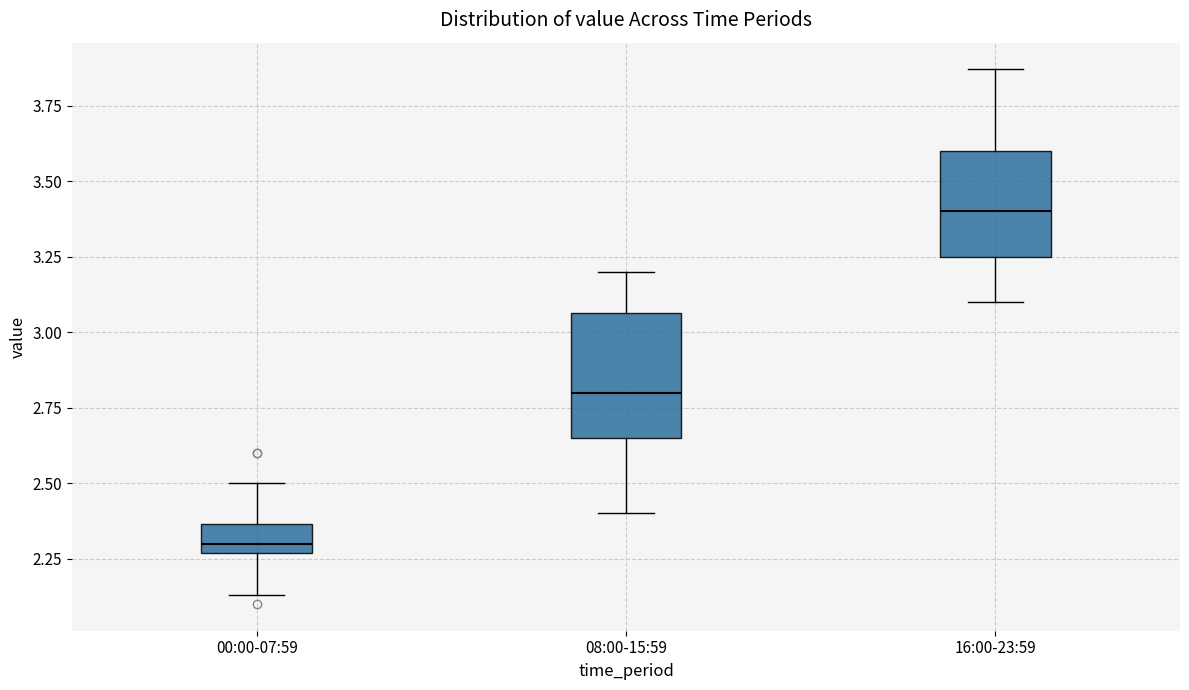

Comparing the boxes themselves (not the whiskers), which one is the tallest?

08:00-15:59